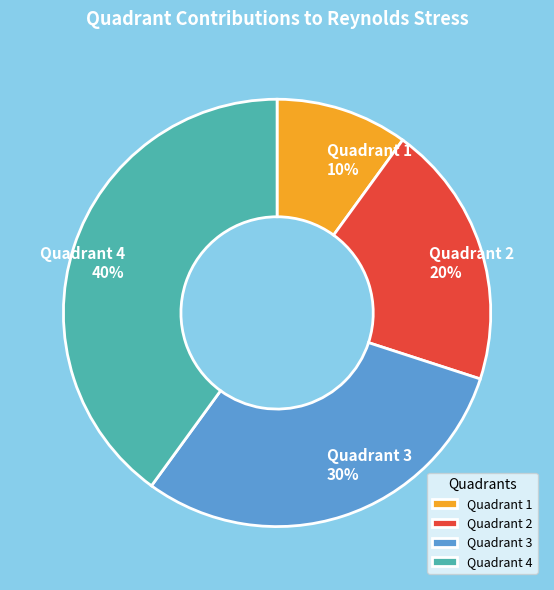

Which has a higher value, Quadrant 2 or Quadrant 1?

Quadrant 2